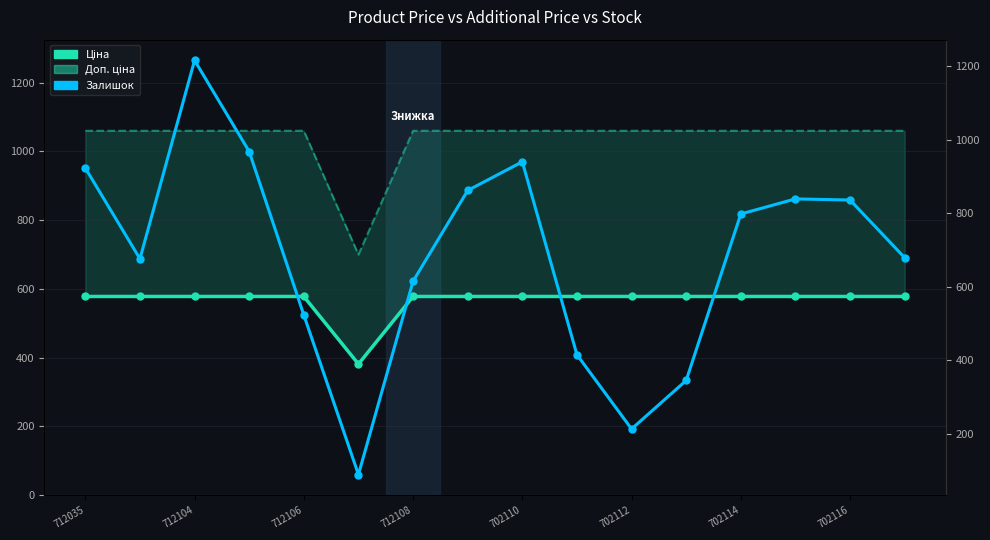

The value of Ціна at 712035 is 578.1. True or false?

True